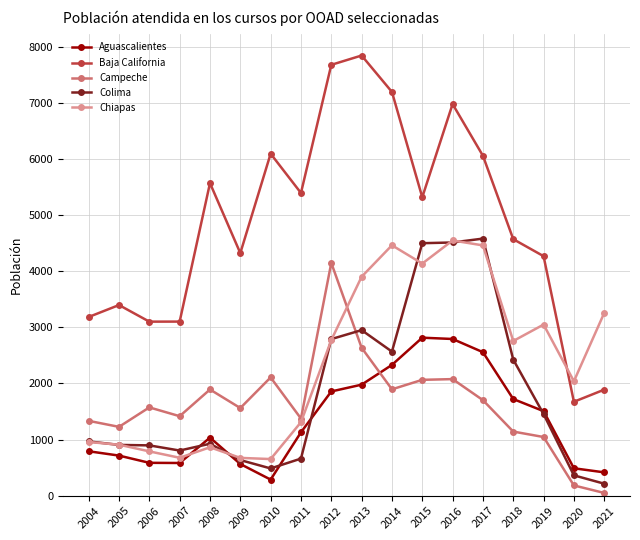

What is the value of the Baja California point at the 8th from the left?

5395